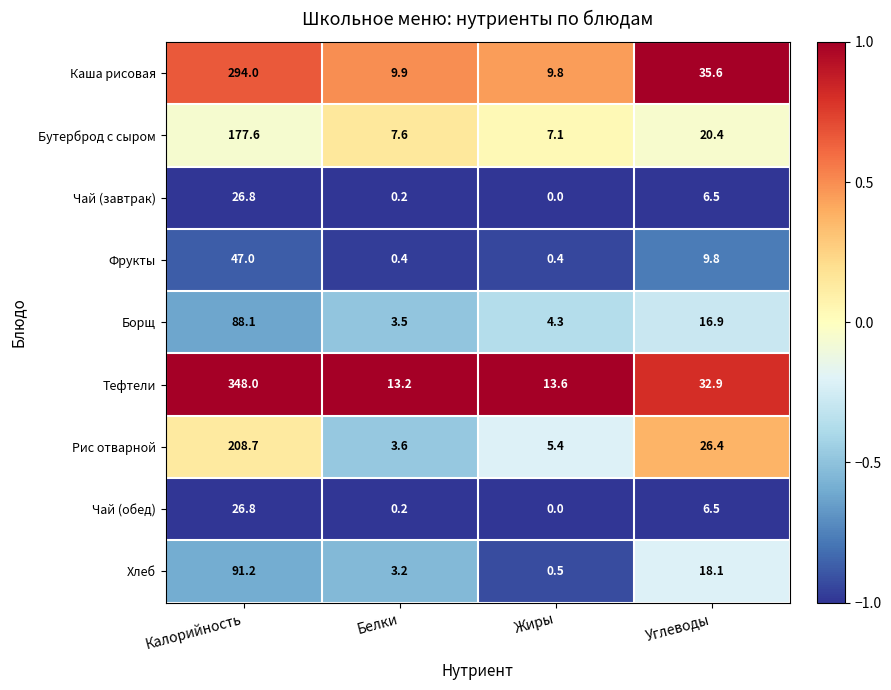

Which series changed the most between Белки and Жиры?

Хлеб